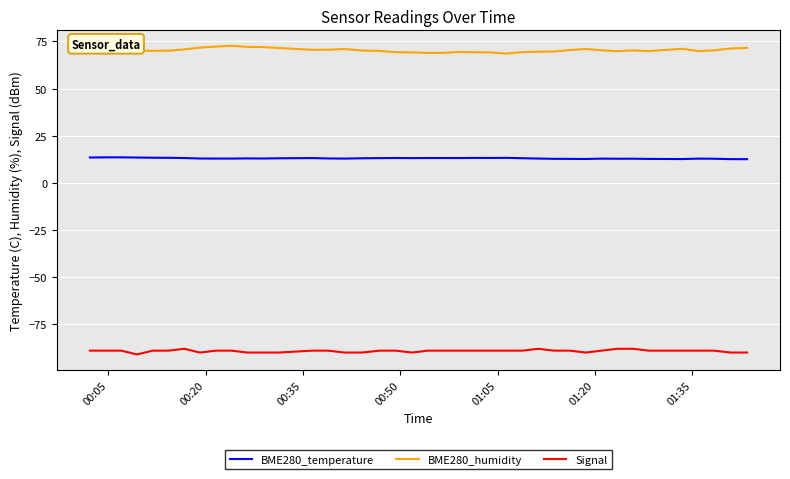

Which series has the largest total across all categories?

BME280_humidity